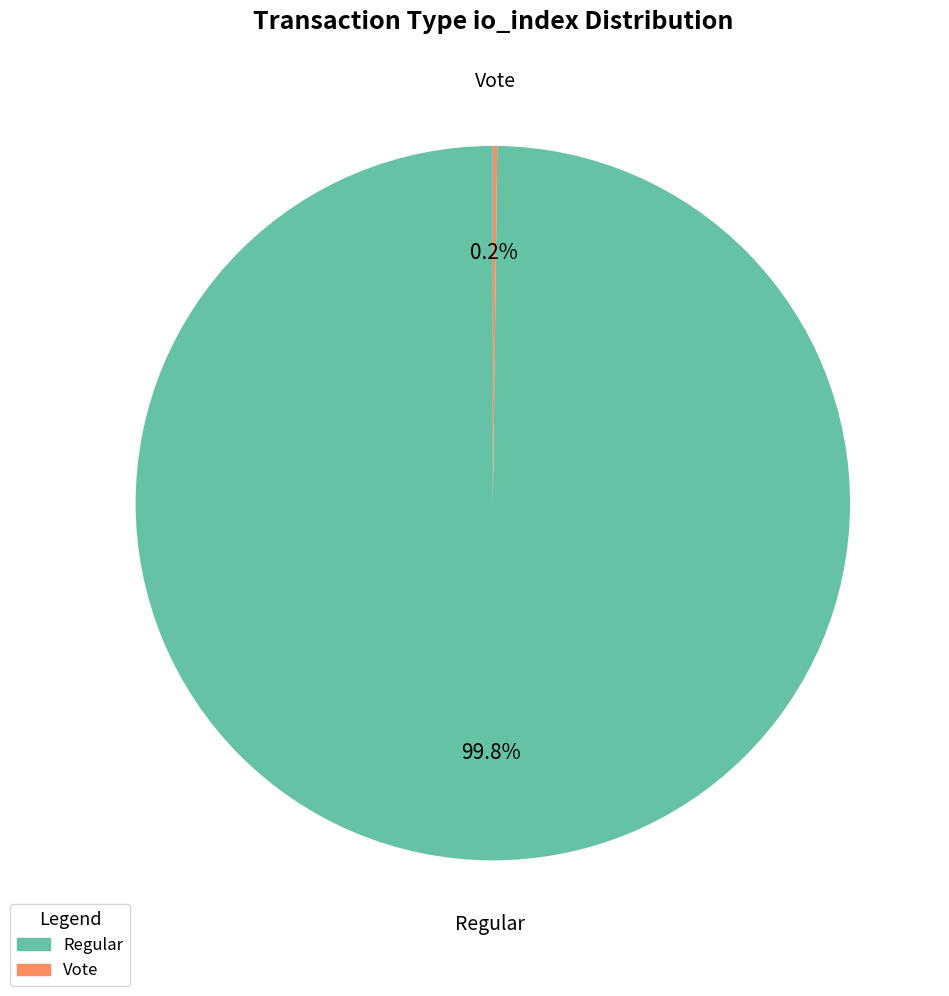

Does any single category account for the majority?

Yes